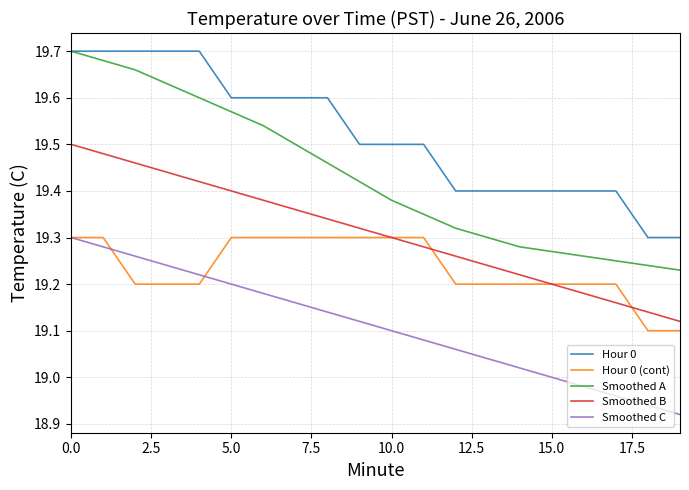

How many lines are shown in the chart?

5